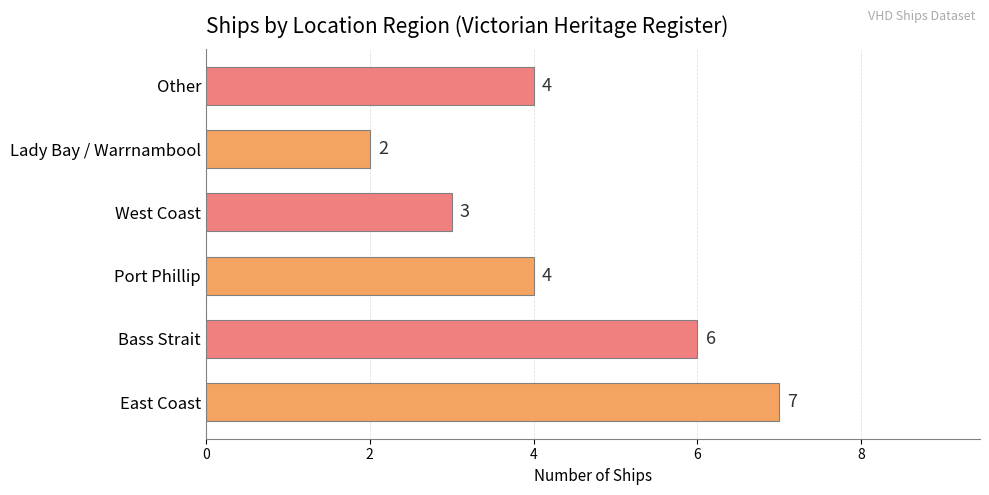

The value at East Coast is 11. True or false?

False